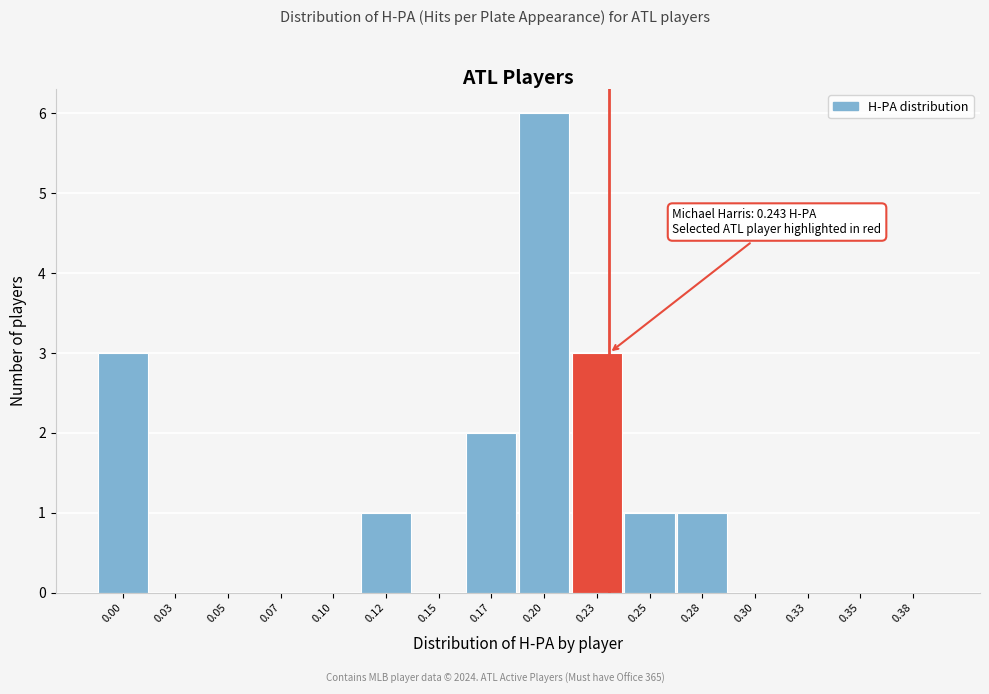

Reading left to right, list all the values displayed in this chart.

0.00=3	0.03=0	0.05=0	0.07=0	0.10=0	0.12=1	0.15=0	0.17=2	0.20=6	0.23=3	0.25=1	0.28=1	0.30=0	0.33=0	0.35=0	0.38=0